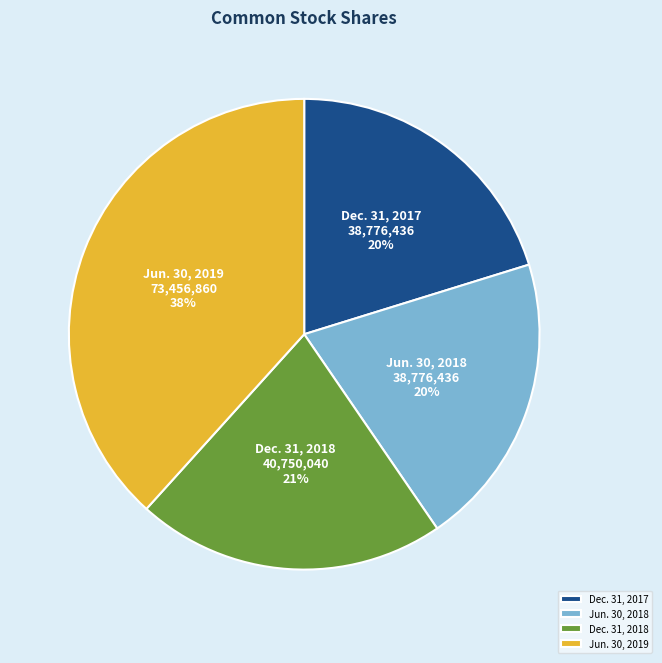

To the nearest percent, what is the difference between the Dec. 31, 2018 and Dec. 31, 2017 slice percentages?

1%